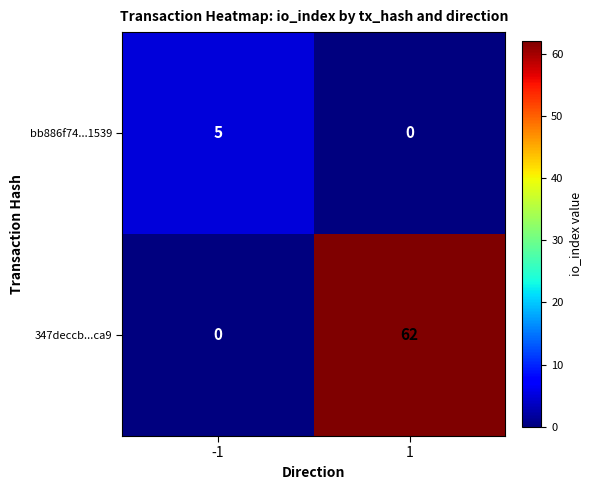

The 347deccb...ca9 series shows -34 at -1. True or false?

False